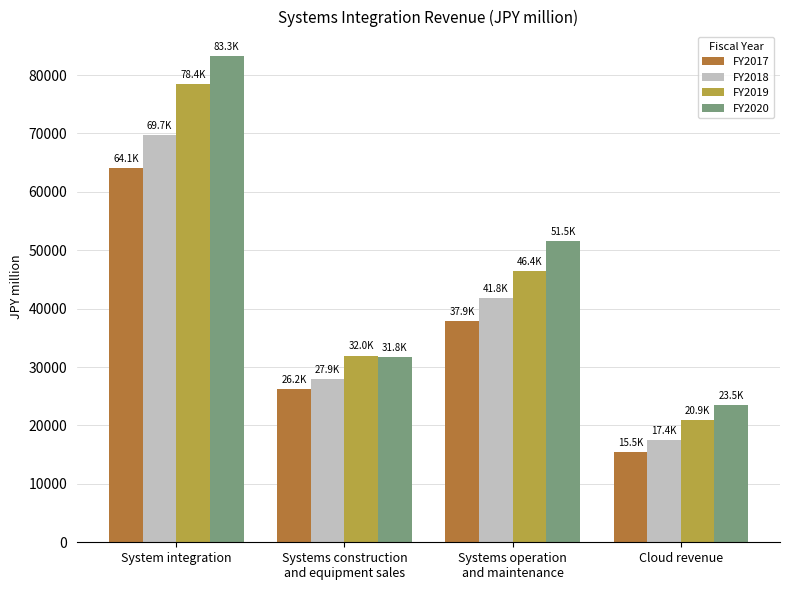

What are all the series names shown in the legend?

FY2017, FY2018, FY2019, FY2020